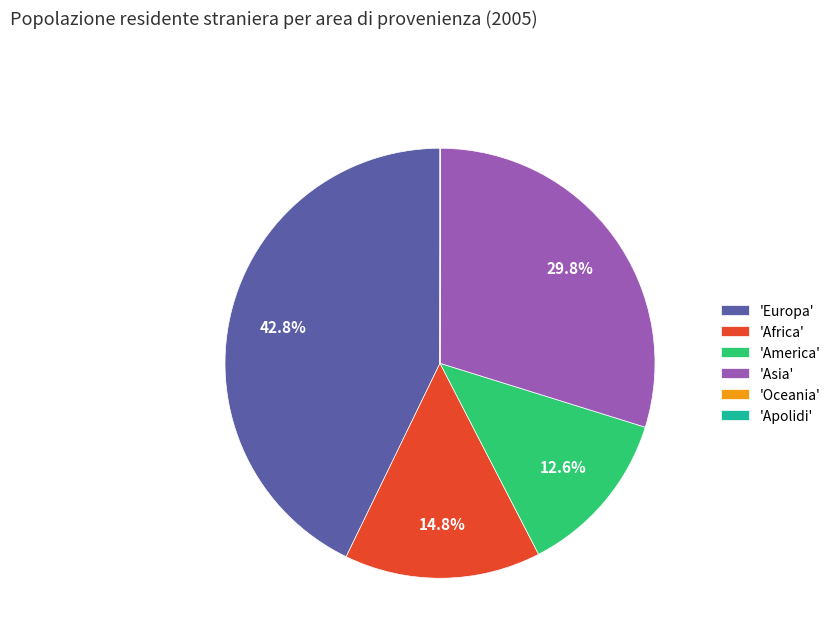

Which category has the biggest portion of the pie?

'Europa'